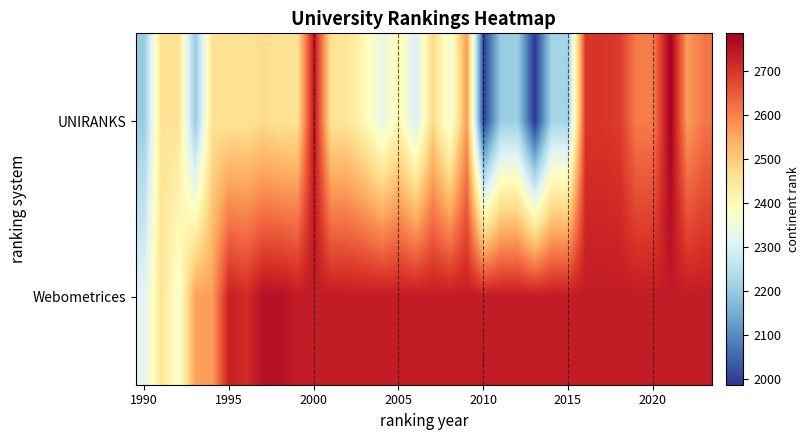

Rank the series by their average value, from highest to lowest.

Webometrices, UNIRANKS